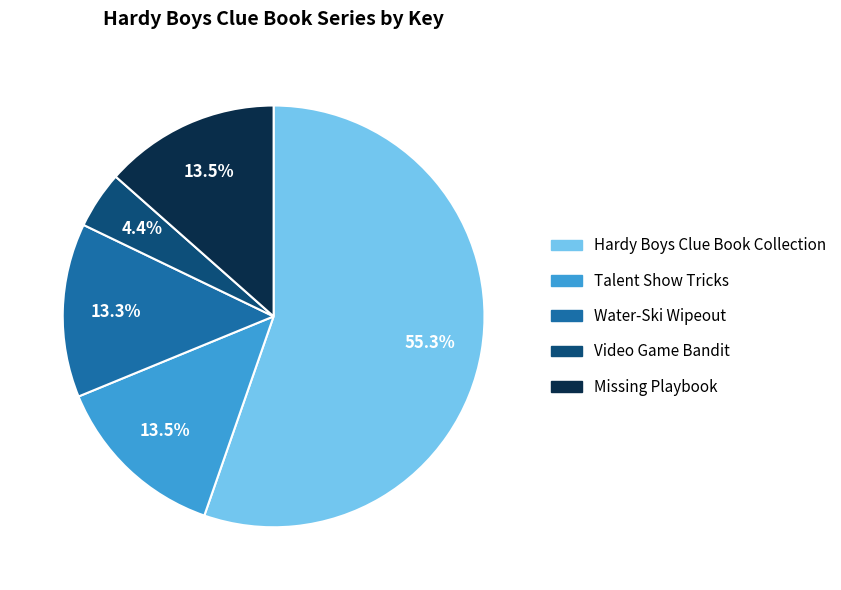

Is it true that Water-Ski Wipeout is 13% of the pie?

True